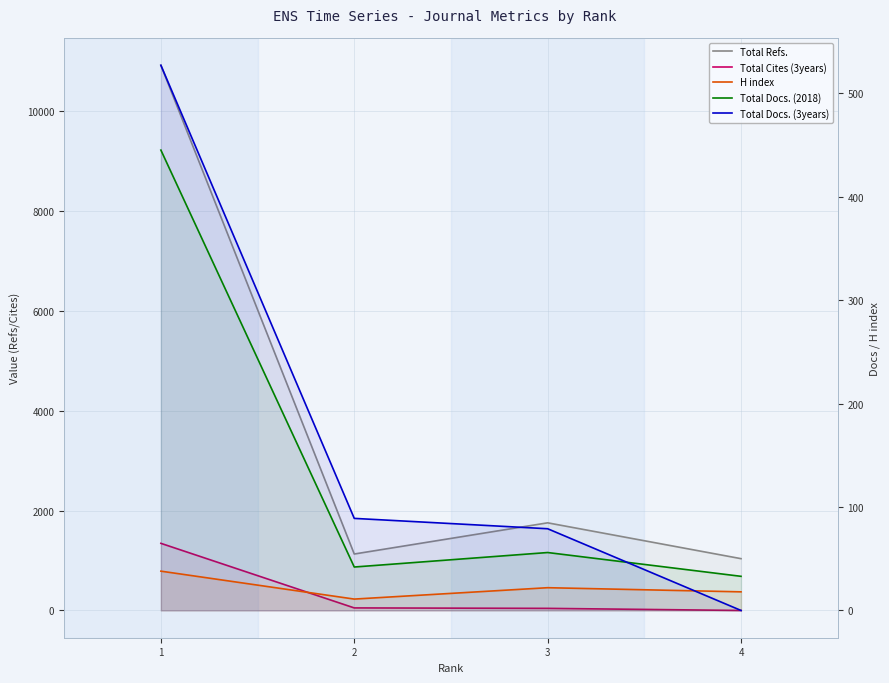

How many series are shown in this chart?

5